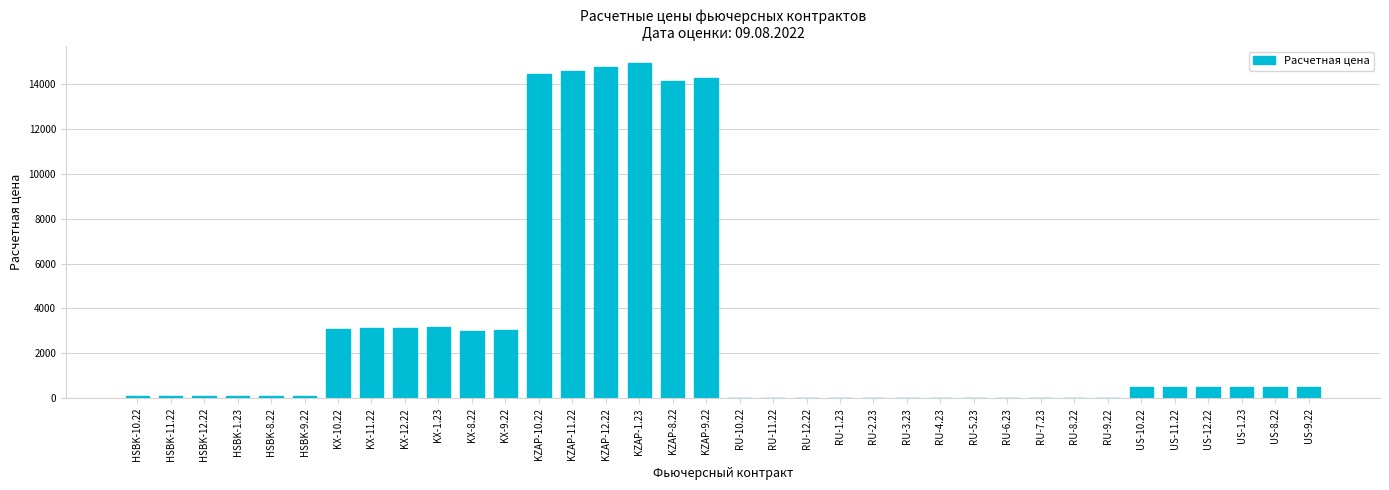

What is the greatest value displayed?

14952.7